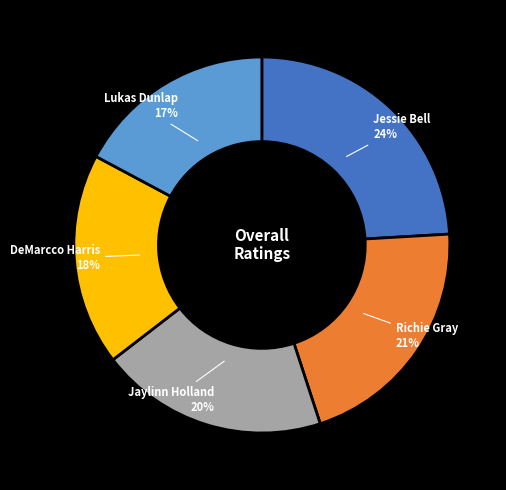

To the nearest percent, what portion does Lukas Dunlap represent?

17%